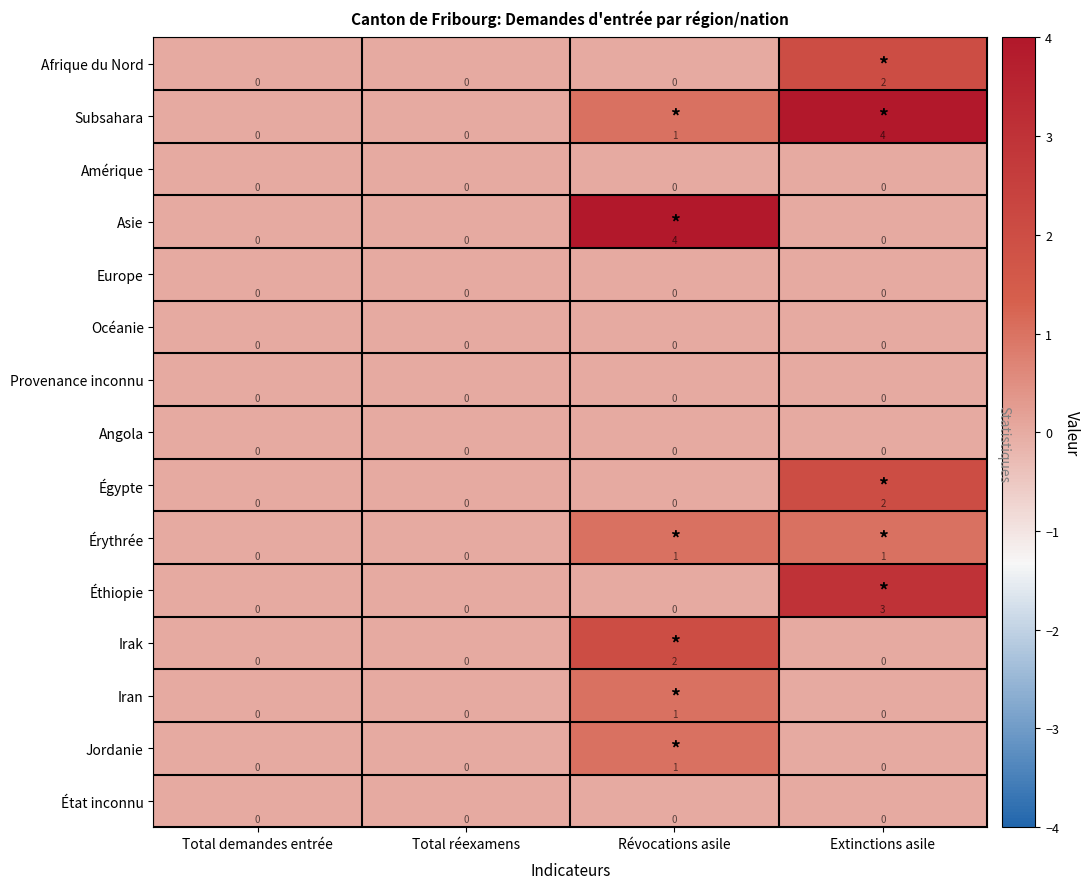

Is it true that État inconnu equals 0 at Révocations asile?

True